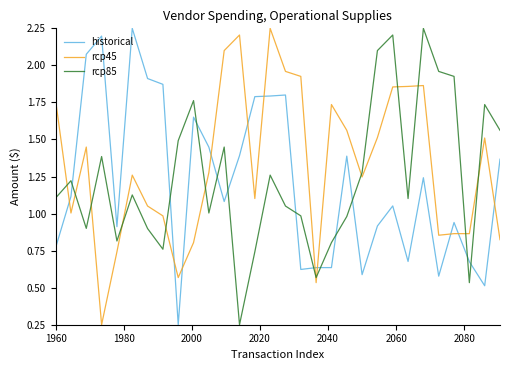

After their last crossing, which series has the higher values: historical or rcp45?

historical